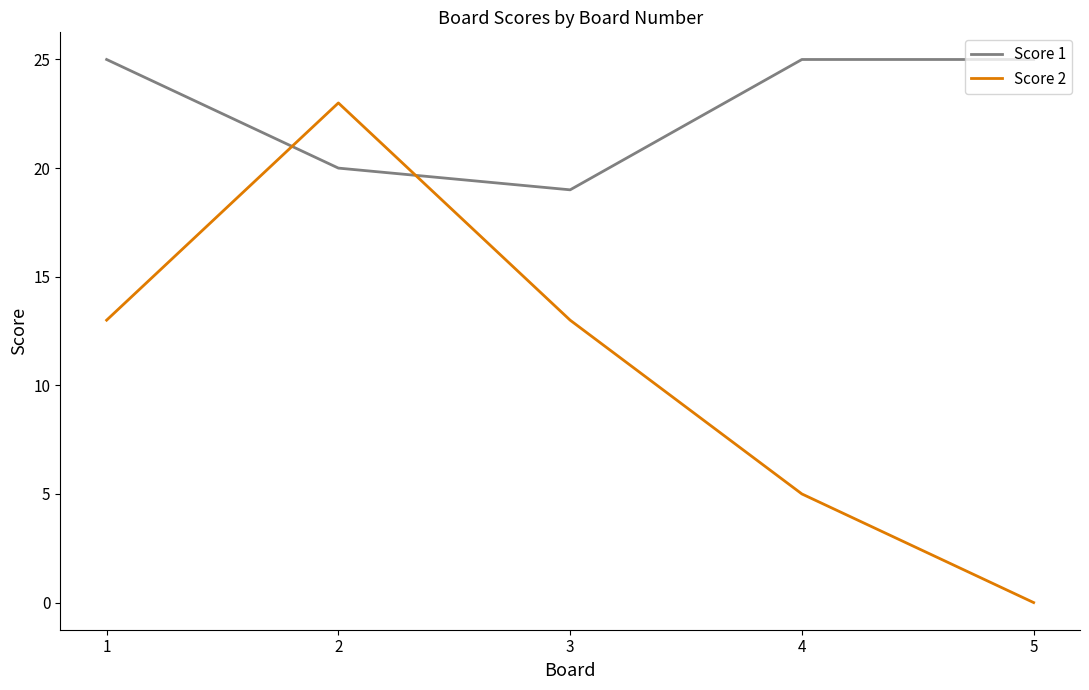

What is the sum of all Score 1 values?

114